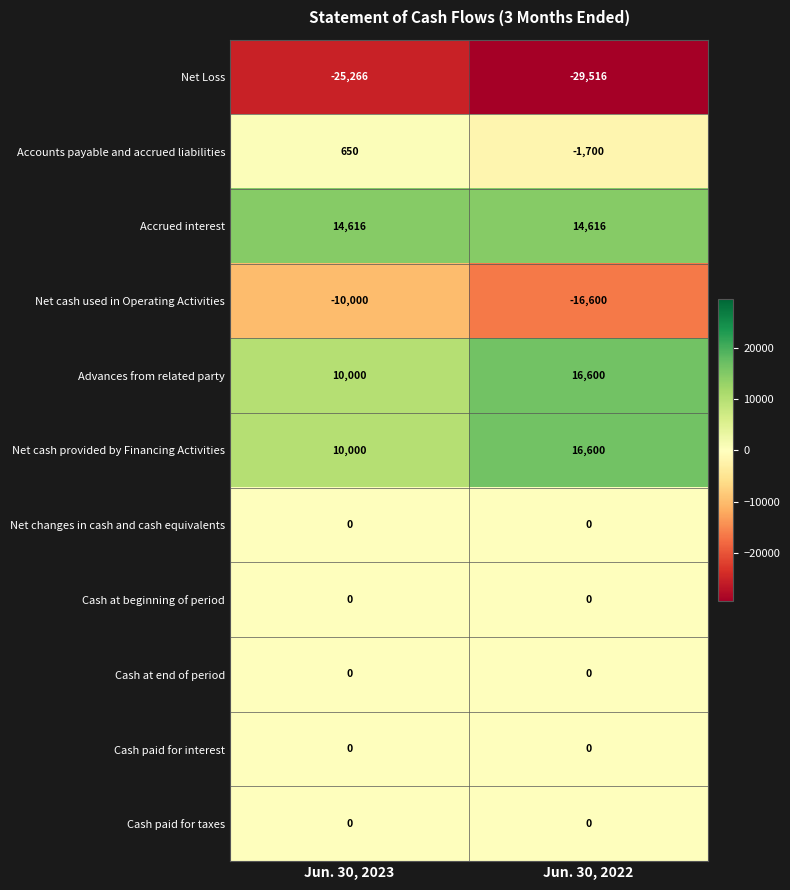

Is the value of Accrued interest at Jun. 30, 2023 greater than the value of Net Loss at Jun. 30, 2023?

Yes